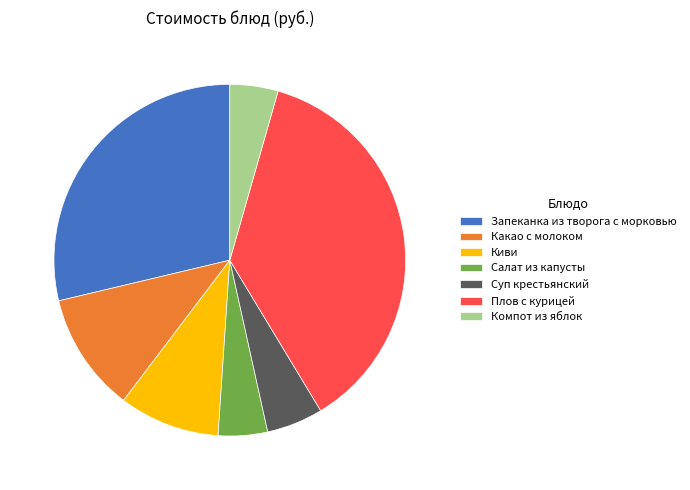

Combined, do Плов с курицей and Суп крестьянский account for over 50%?

No